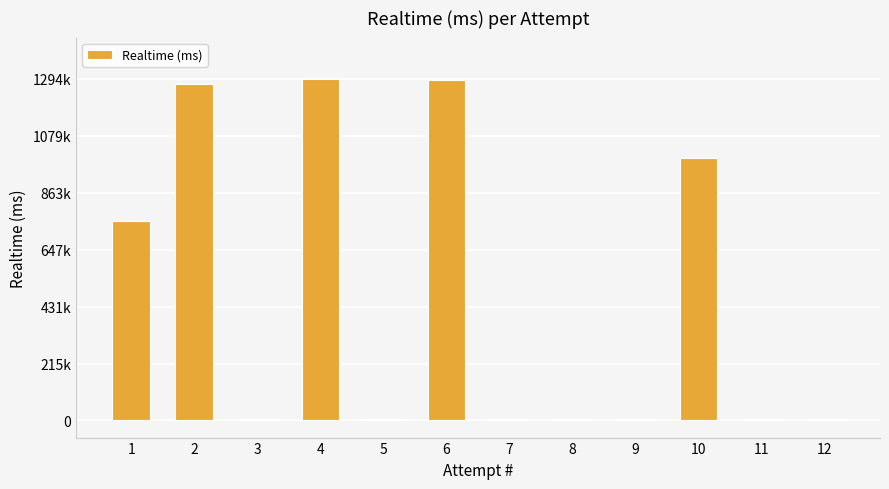

List the labels in order of value, largest first.

4, 6, 2, 10, 1, 3, 5, 7, 8, 9, 11, 12